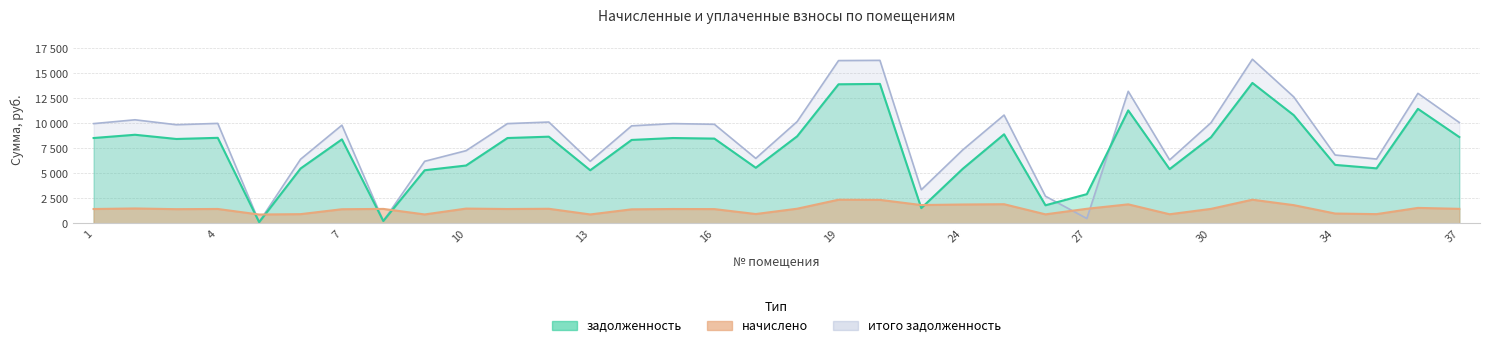

At which label does начислено reach its minimum?

5